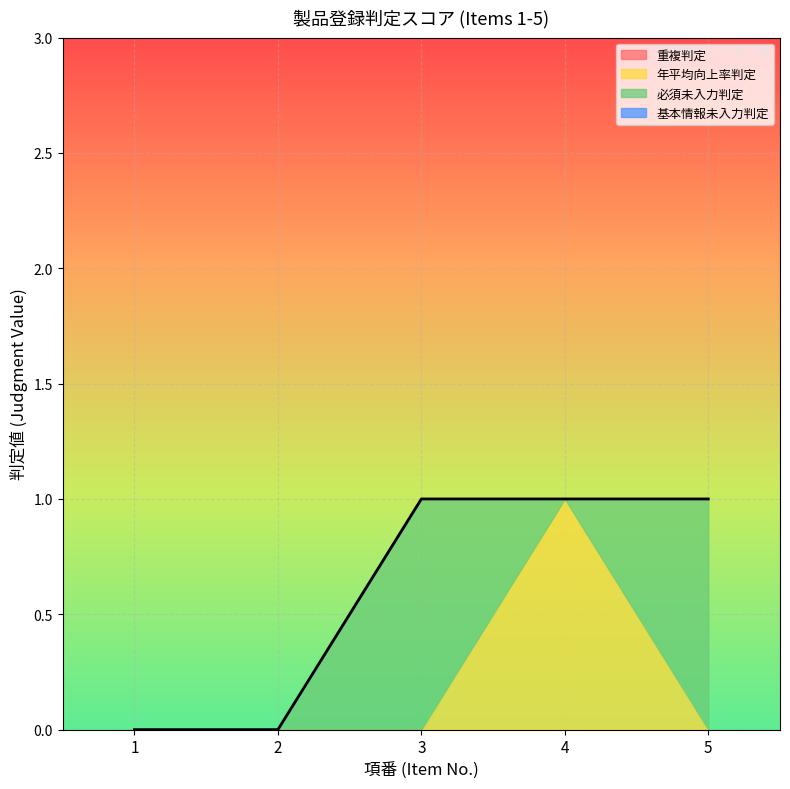

In 年平均向上率判定, how many points are higher than both neighbors (excluding endpoints)?

1